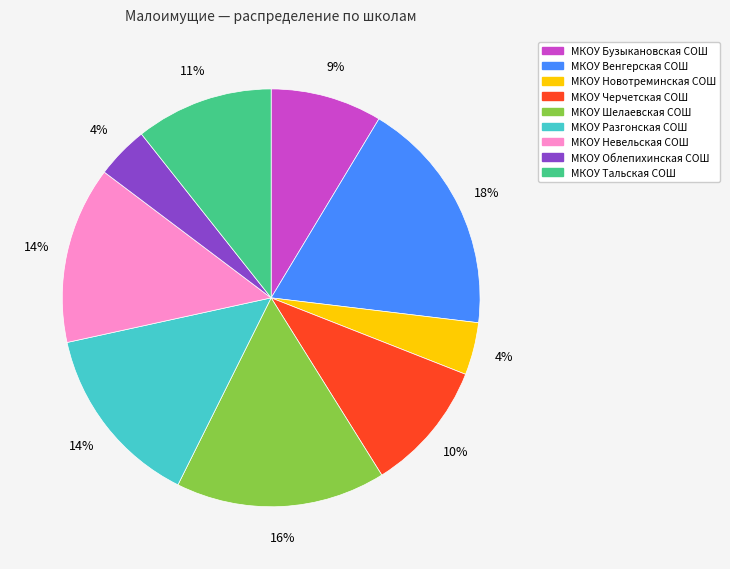

Do МКОУ Бузыкановская СОШ and МКОУ Тальская СОШ together represent more than half of the pie?

No